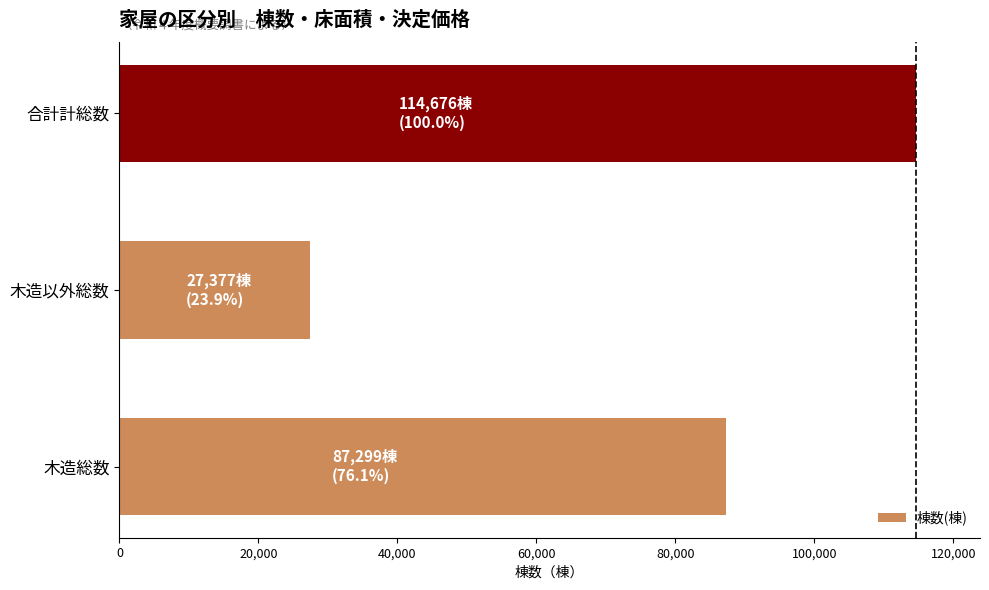

What is the average value?

76451